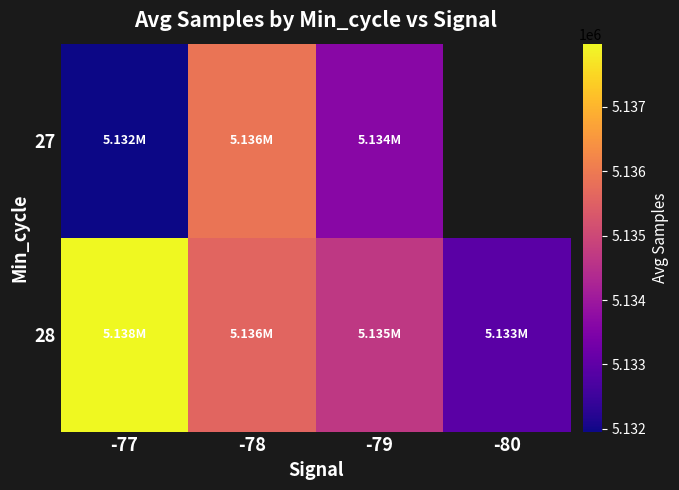

What is the sum of the 27 values at -78 and -79?

10269536.4